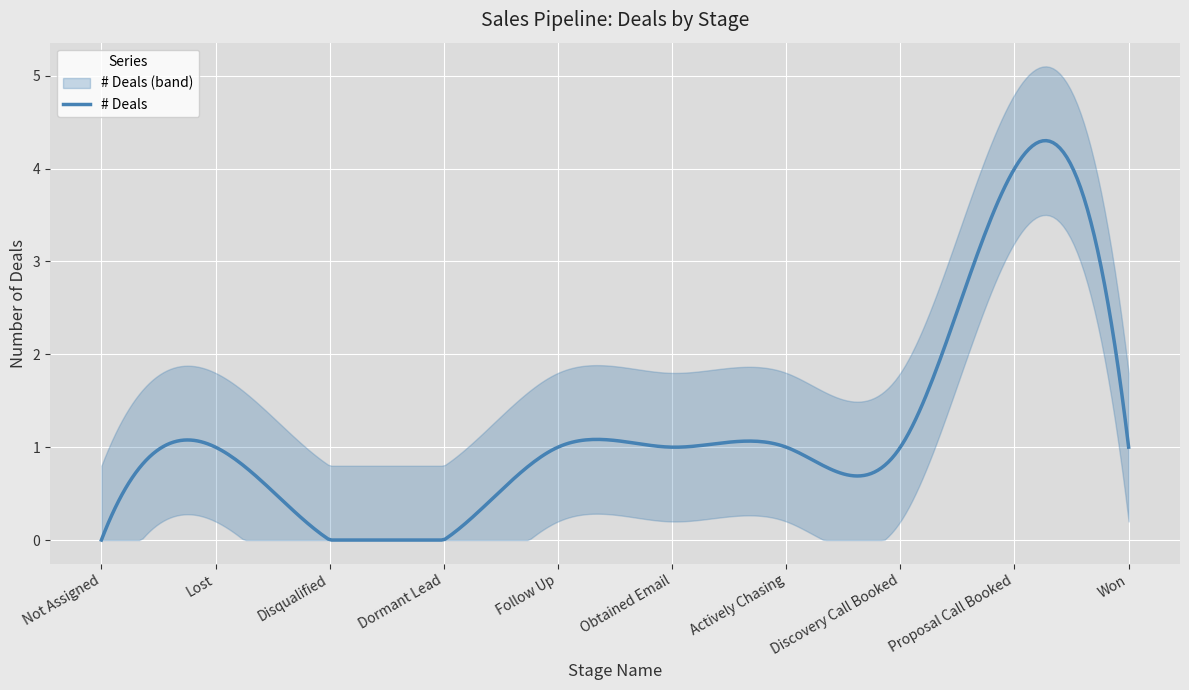

Reading right to left, transcribe all the data shown in this chart.

1	4	1	1	1	1	0	0	1	0